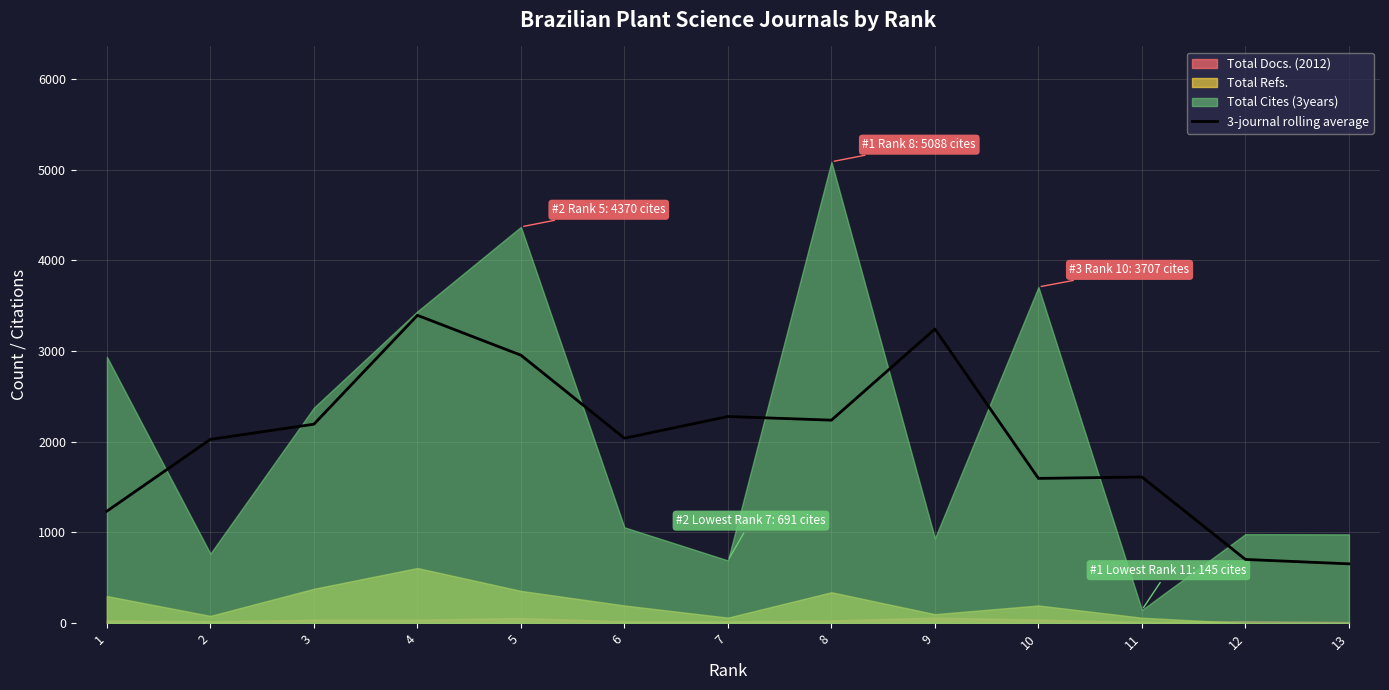

Where does the data first go above 2038?

3